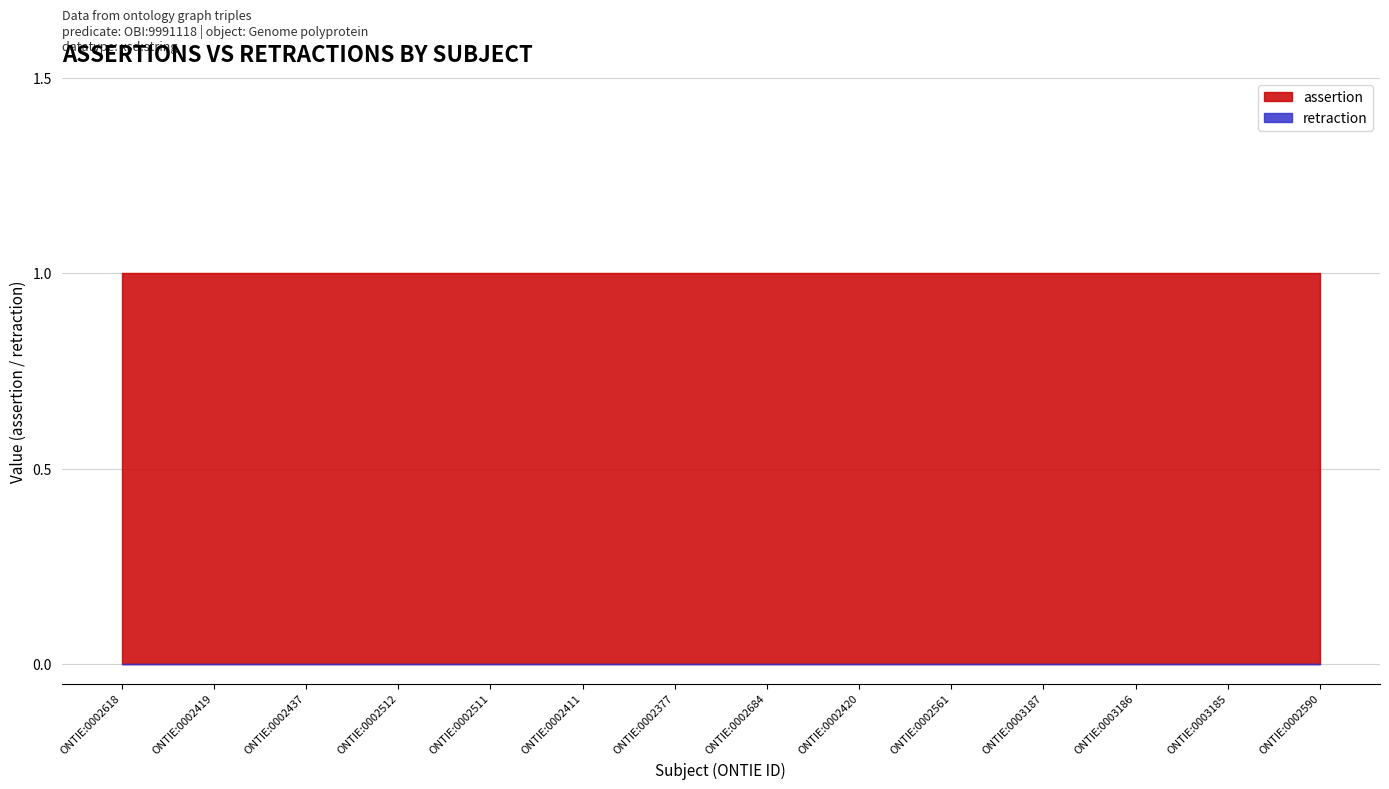

What is the sum of all assertion values?

14